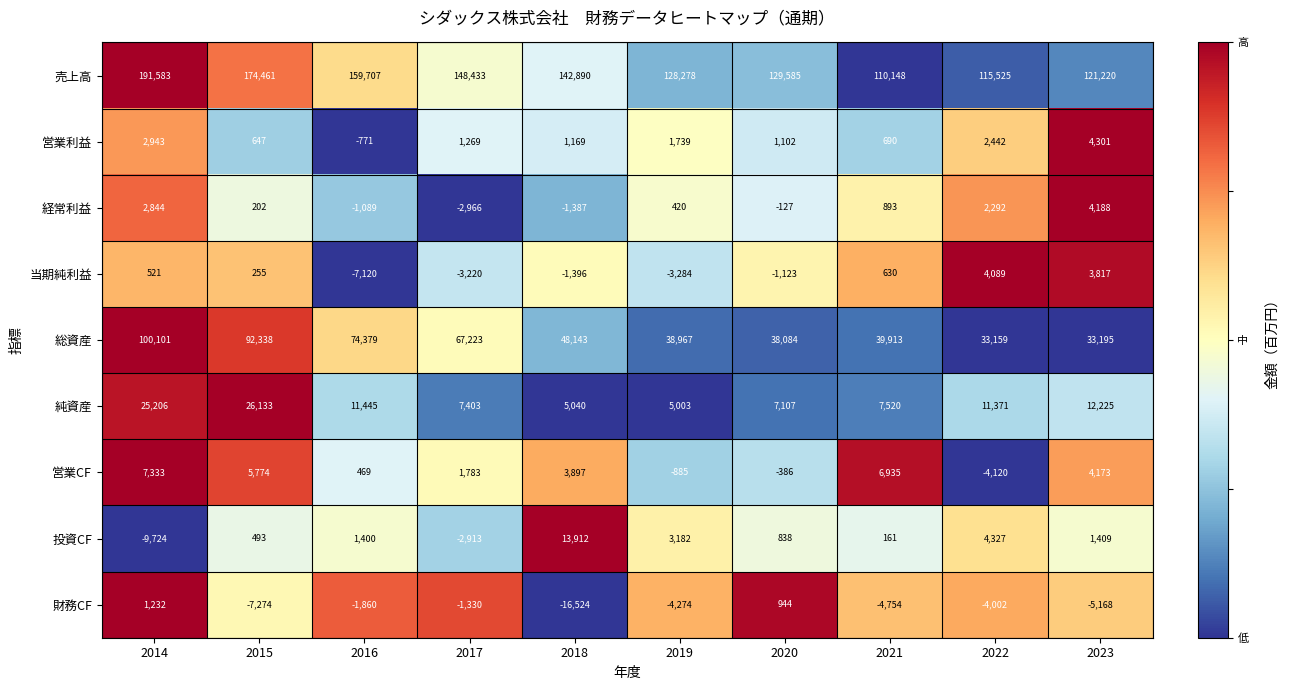

Between 2014 and 2022, which series saw the biggest shift?

売上高